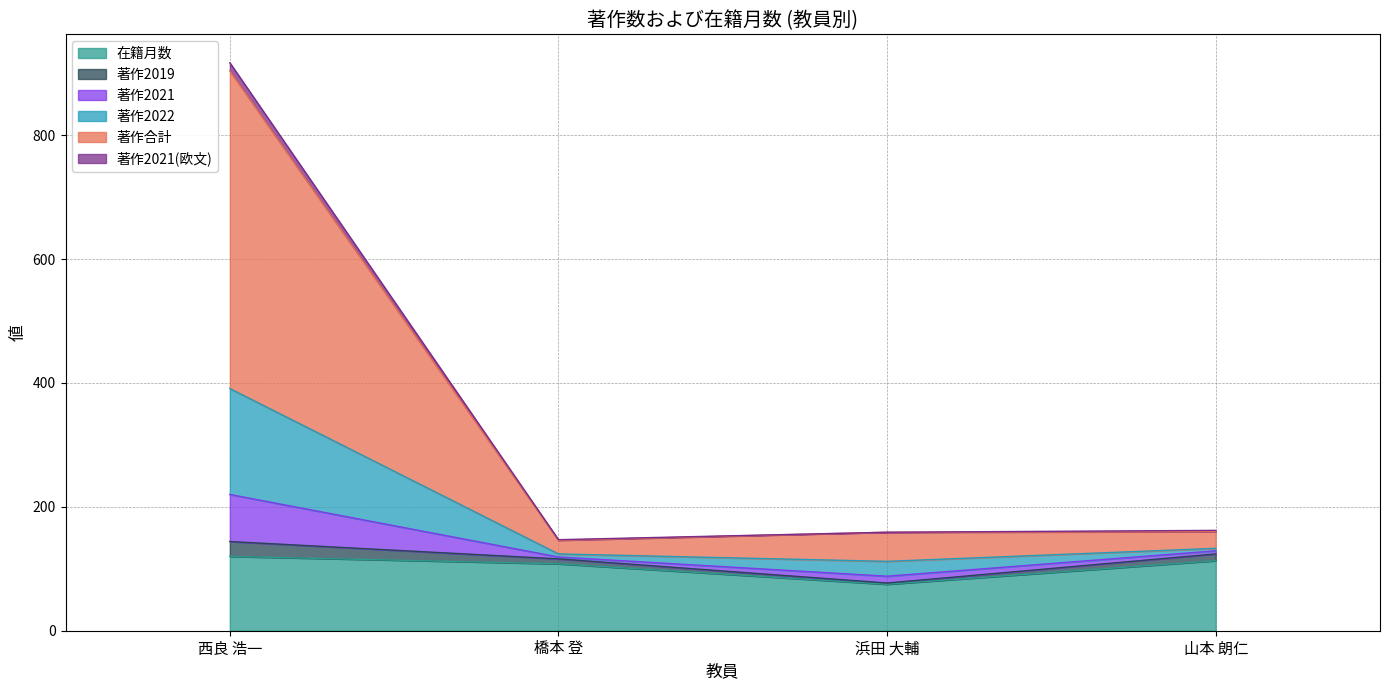

What is the maximum value for 在籍月数?

120